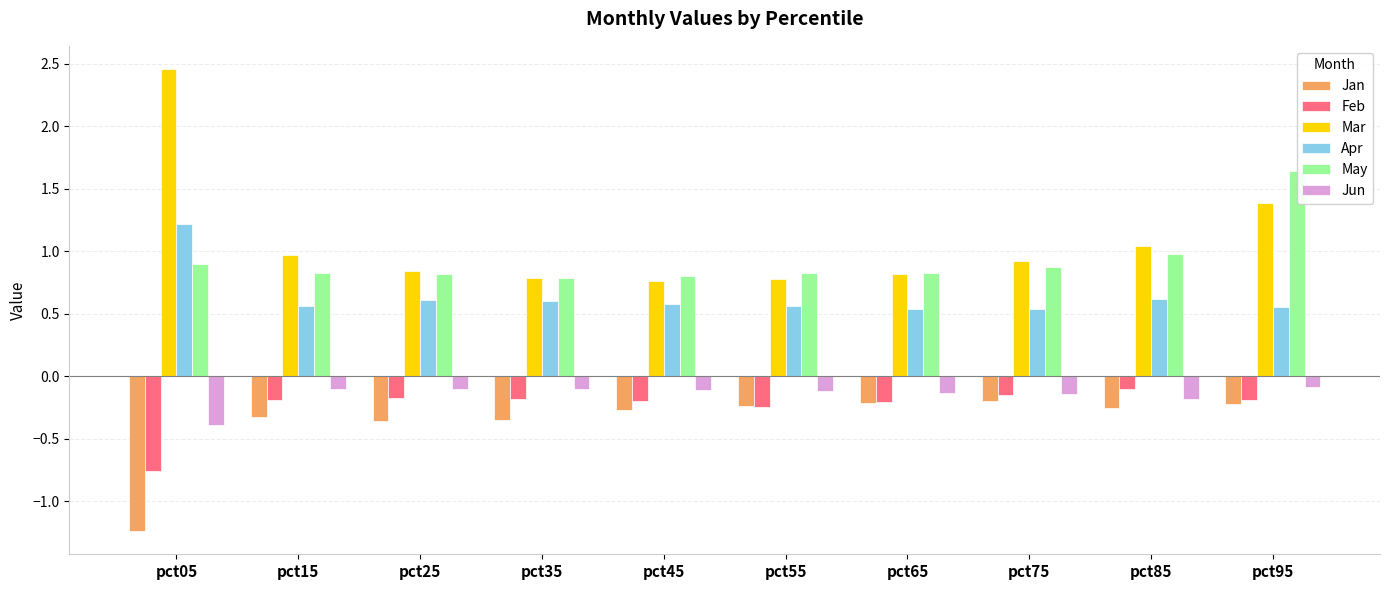

At which category is the sum across all series the highest?

pct95